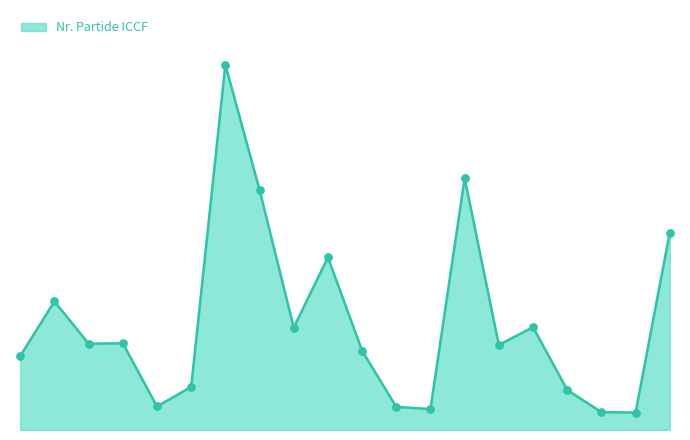

Is this an area chart (filled region under the line)?

Yes